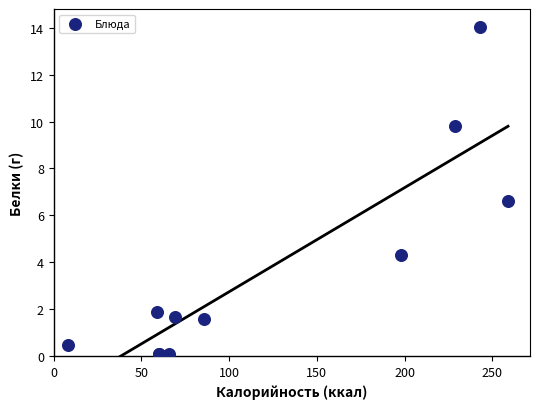

What Y value in the scatter plot is closest to 7?

6.6